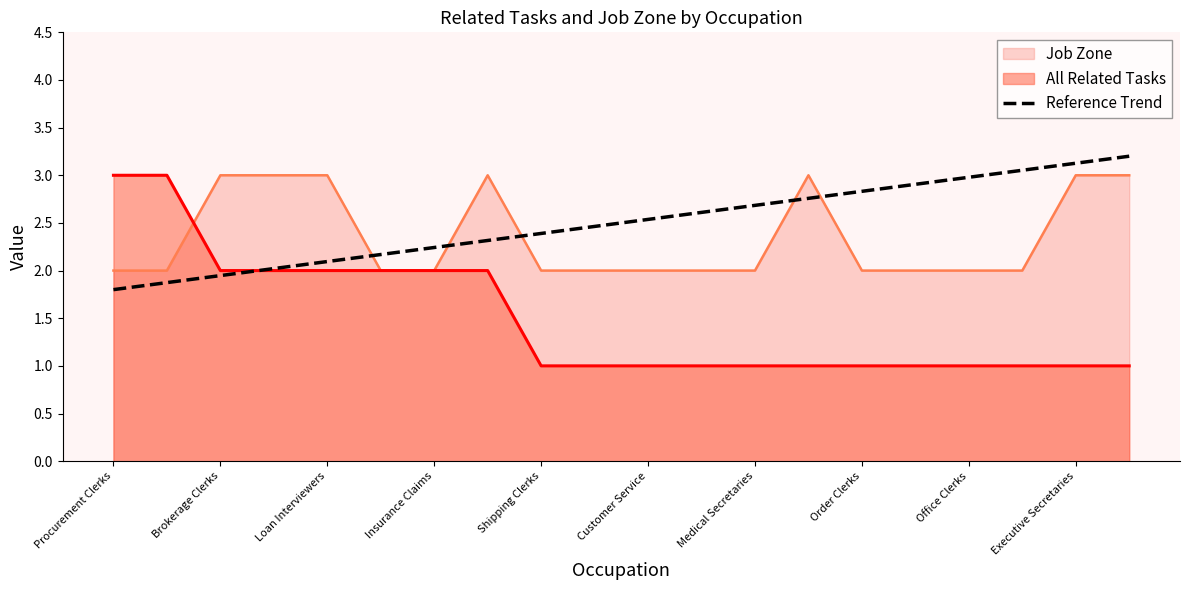

The Job Zone series shows 4.0 at Brokerage Clerks. True or false?

False